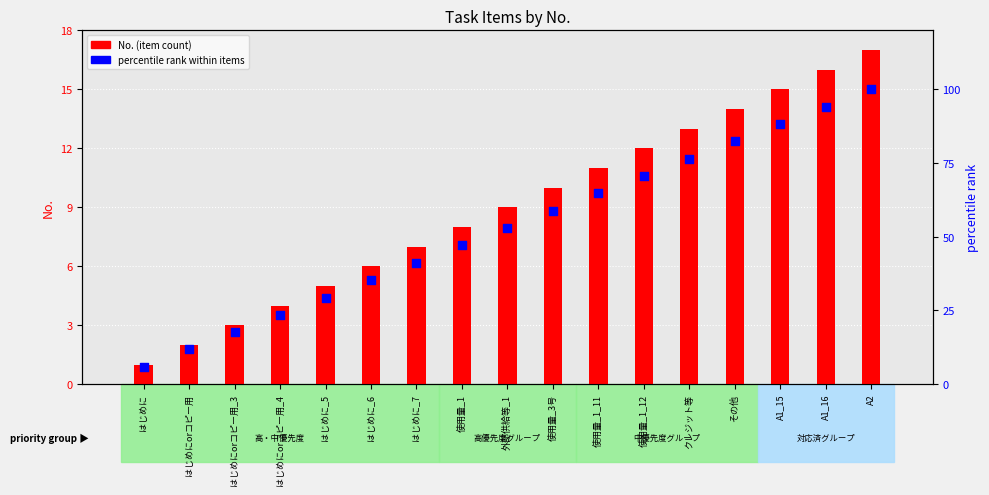

At how many categories does at least one series exceed 59?

7